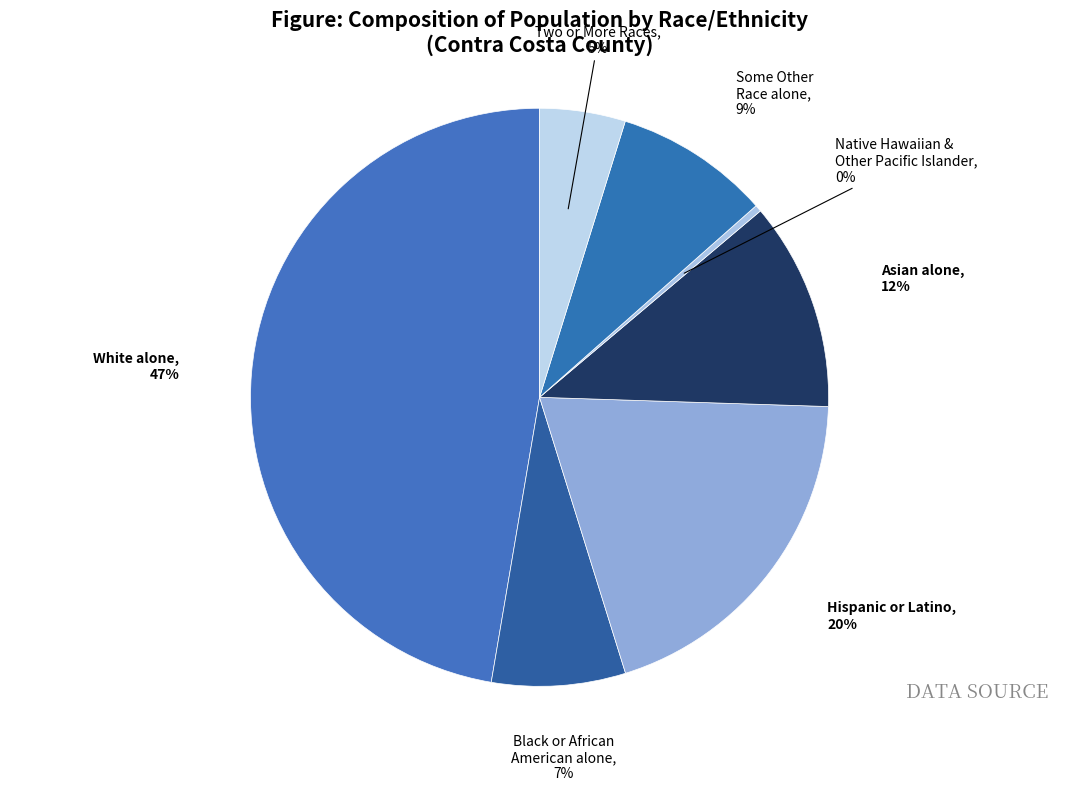

Which slice is the smallest?

Native Hawaiian & Other Pacific Islander